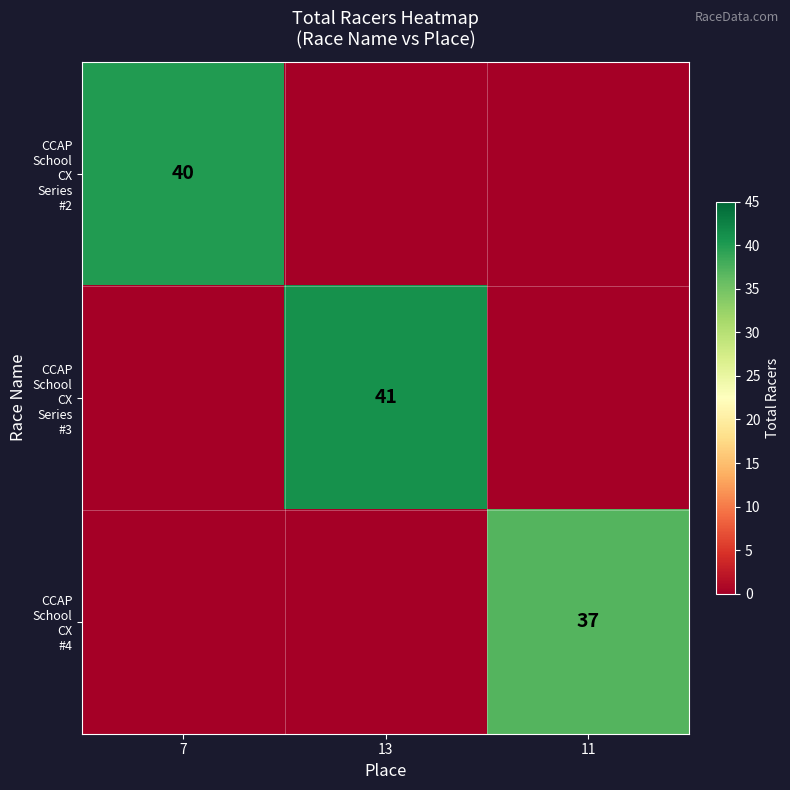

At which label does CCAP School CX Series #3 reach its minimum?

7